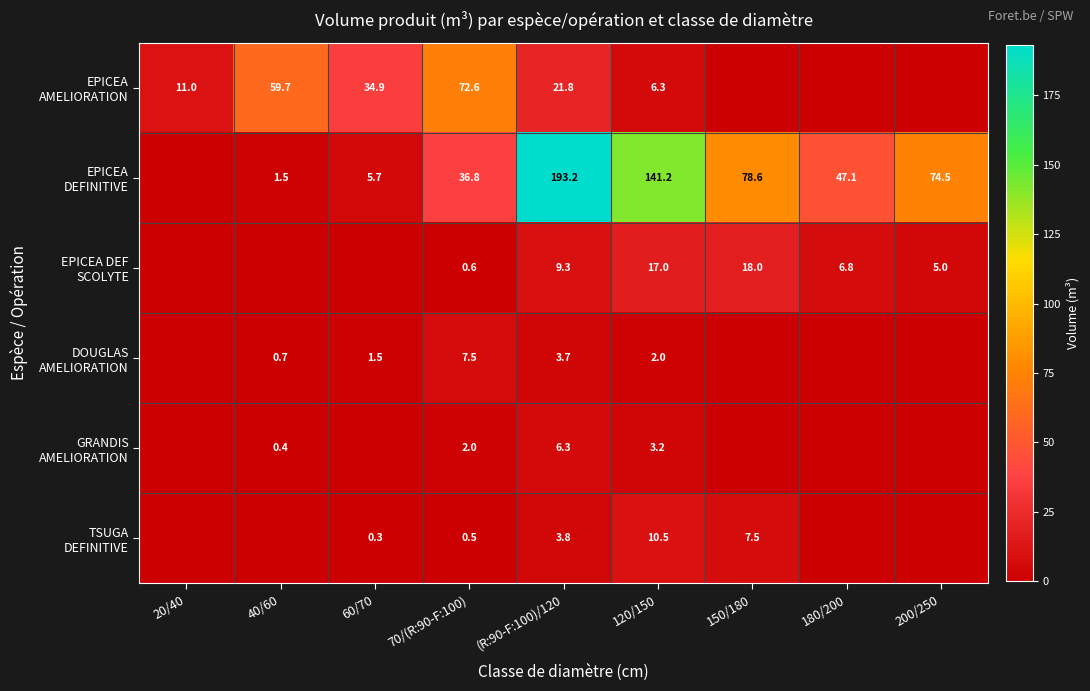

What is the total value across all series at 150/180?

104.2